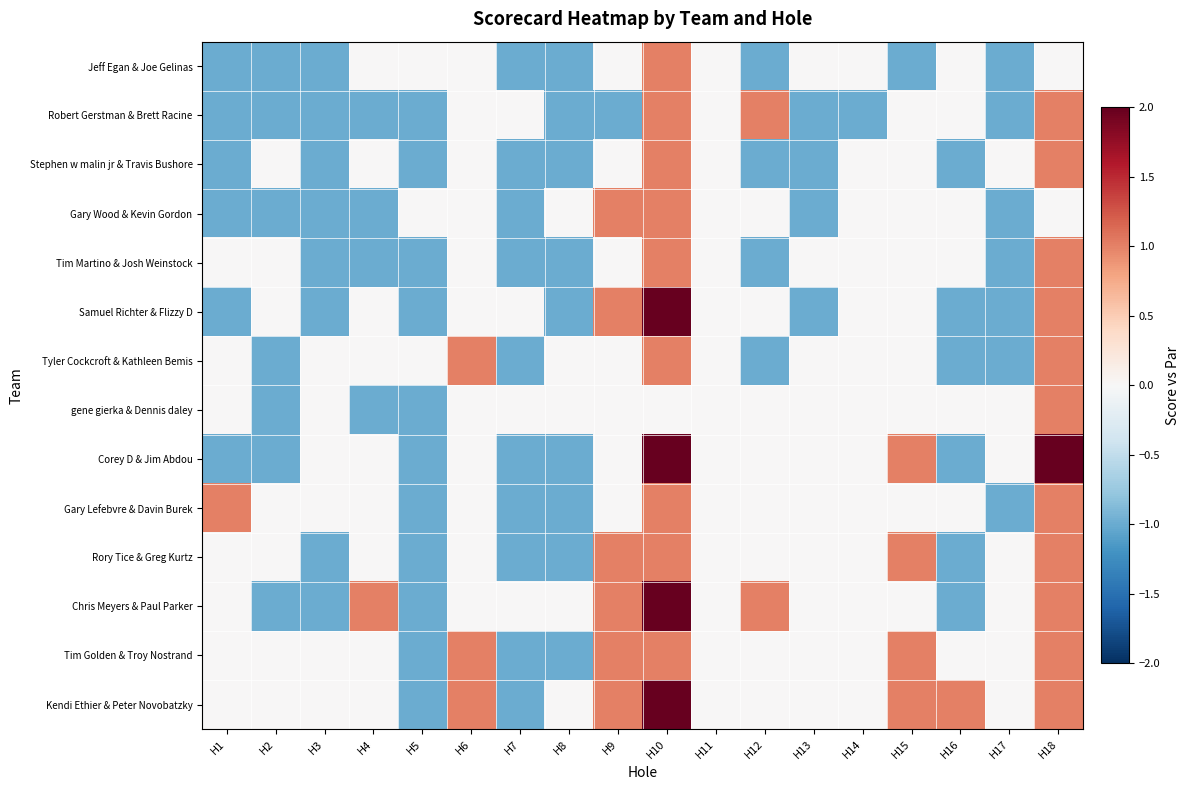

At which category is the sum across all series the highest?

H10